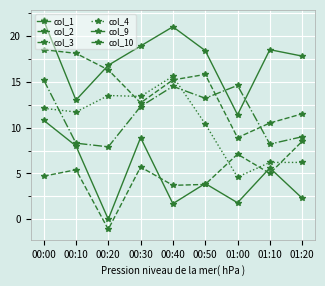

How many lines are shown in the chart?

6